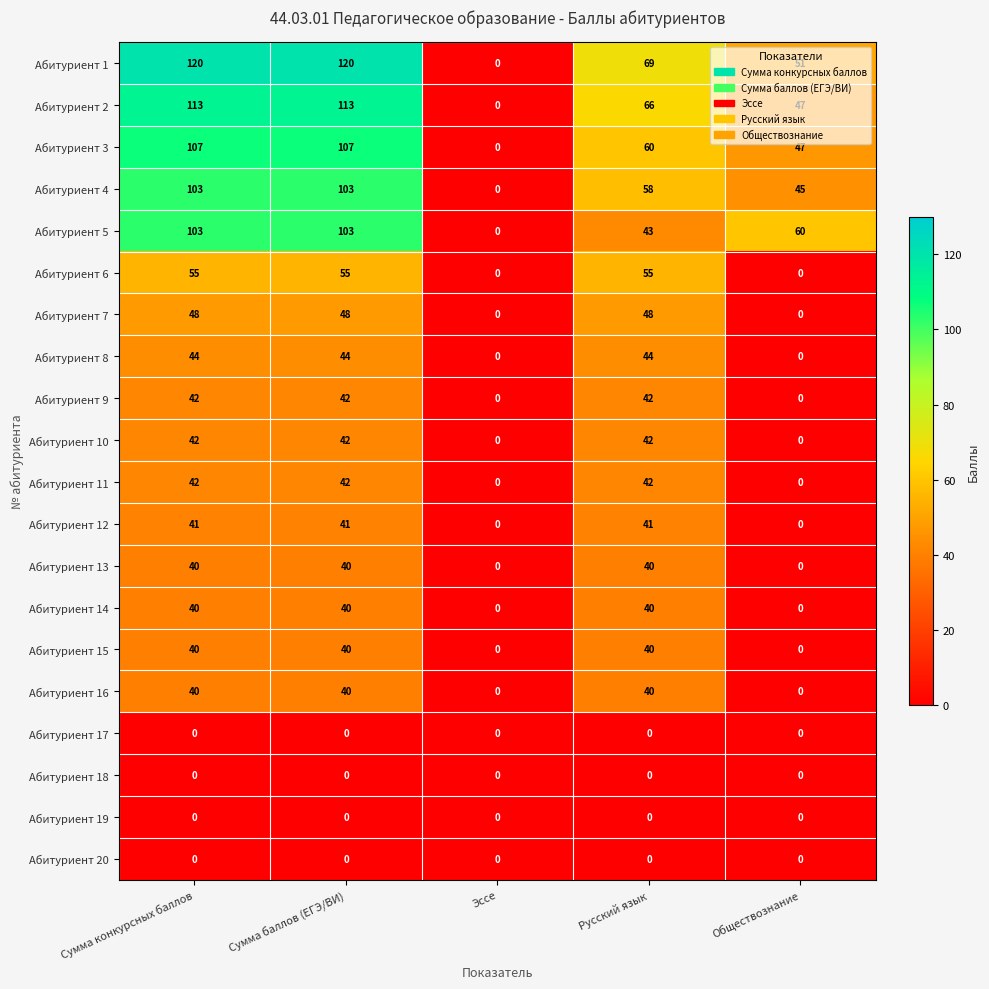

Which series has the largest total across all categories?

Абитуриент 1